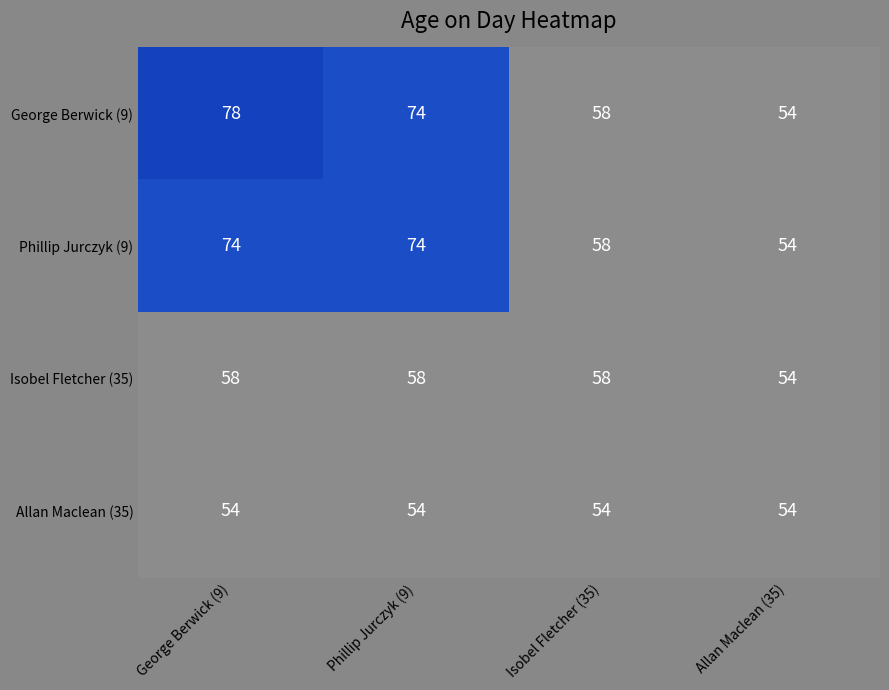

Reading left to right, list all the values displayed in this chart.

George Berwick (9): George Berwick (9)=78	Phillip Jurczyk (9)=74	Isobel Fletcher (35)=58	Allan Maclean (35)=54
Phillip Jurczyk (9): George Berwick (9)=74	Phillip Jurczyk (9)=74	Isobel Fletcher (35)=58	Allan Maclean (35)=54
Isobel Fletcher (35): George Berwick (9)=58	Phillip Jurczyk (9)=58	Isobel Fletcher (35)=58	Allan Maclean (35)=54
Allan Maclean (35): George Berwick (9)=54	Phillip Jurczyk (9)=54	Isobel Fletcher (35)=54	Allan Maclean (35)=54